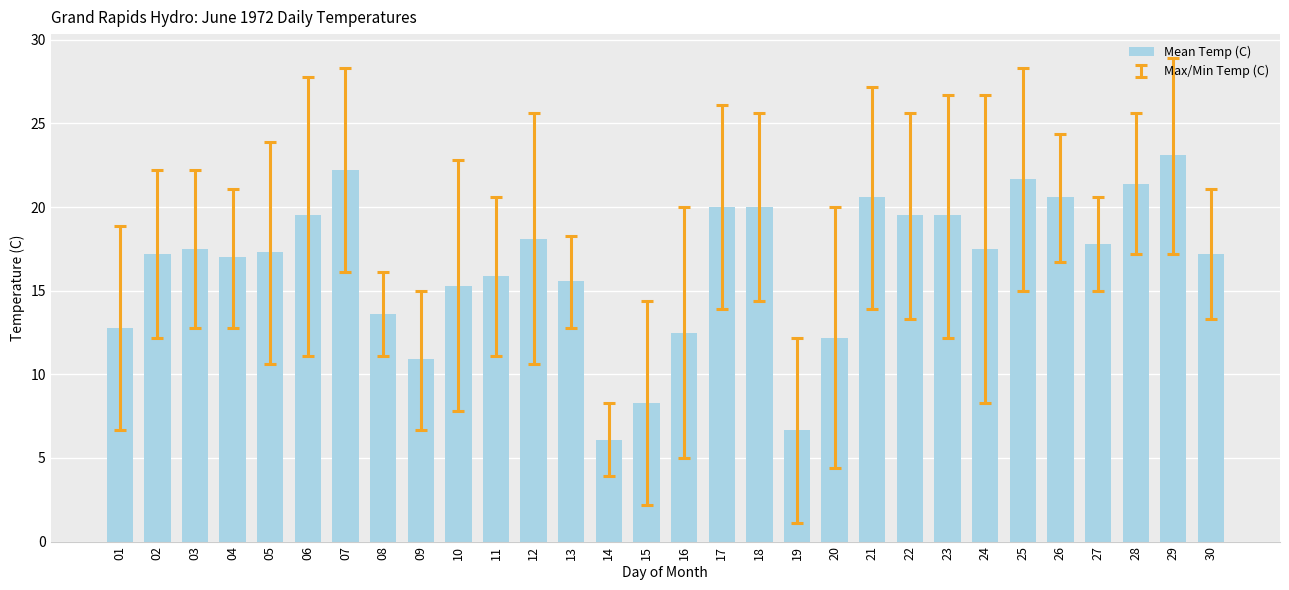

What is the smallest value displayed?

6.1